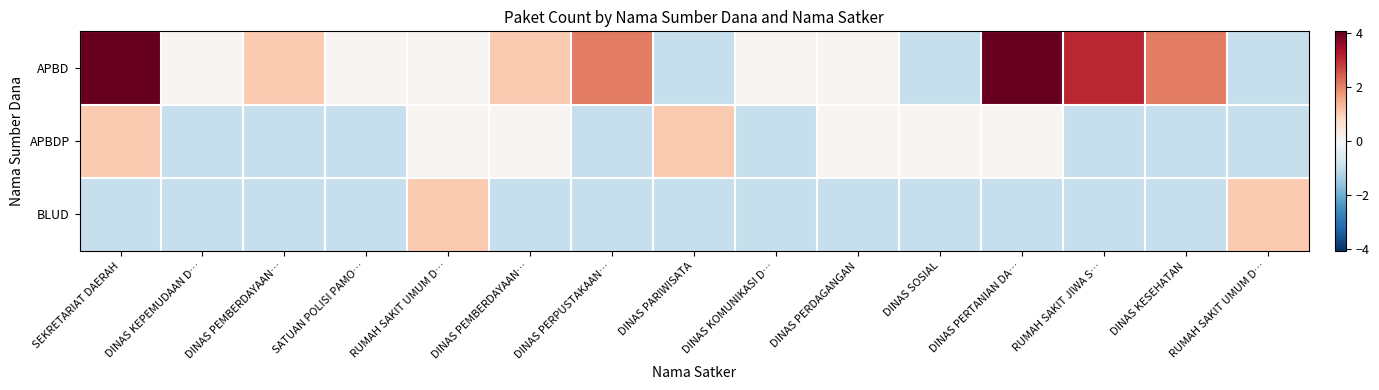

How many data points does each series have?

15